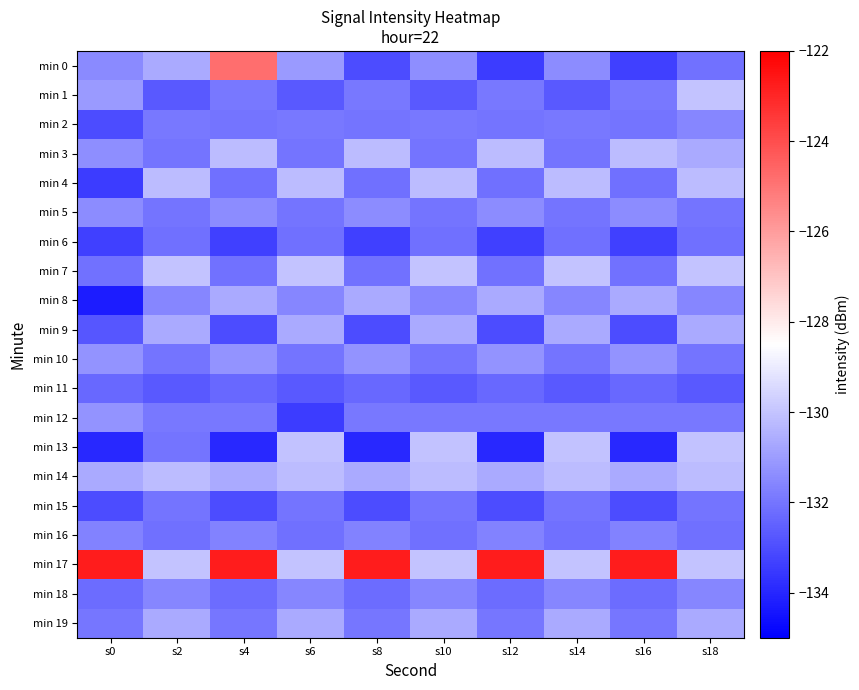

What is the difference between the highest and lowest values at s8?

11.2